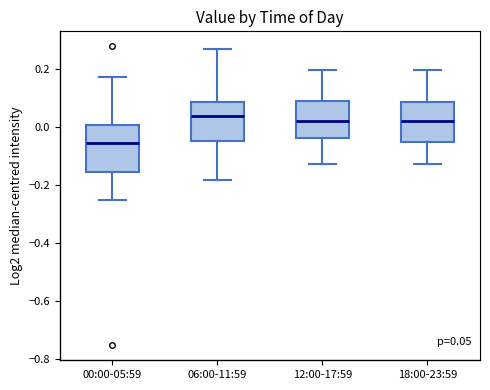

Which box has the lowest median line?

00:00-05:59